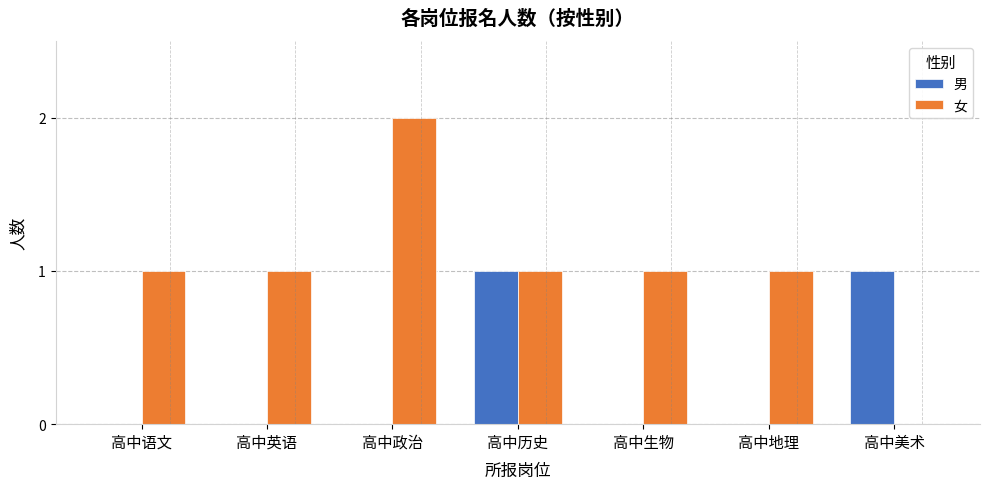

Is it true that 女 equals 1 at 高中地理?

True